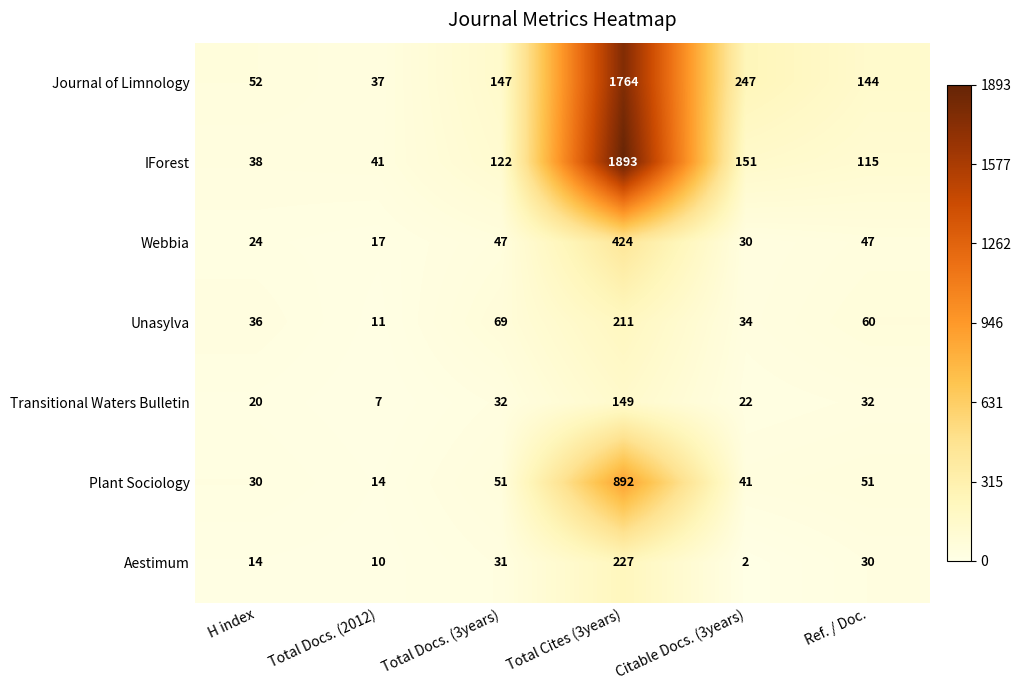

Rank the series by their maximum value, from highest to lowest.

IForest, Journal of Limnology, Plant Sociology, Webbia, Aestimum, Unasylva, Transitional Waters Bulletin